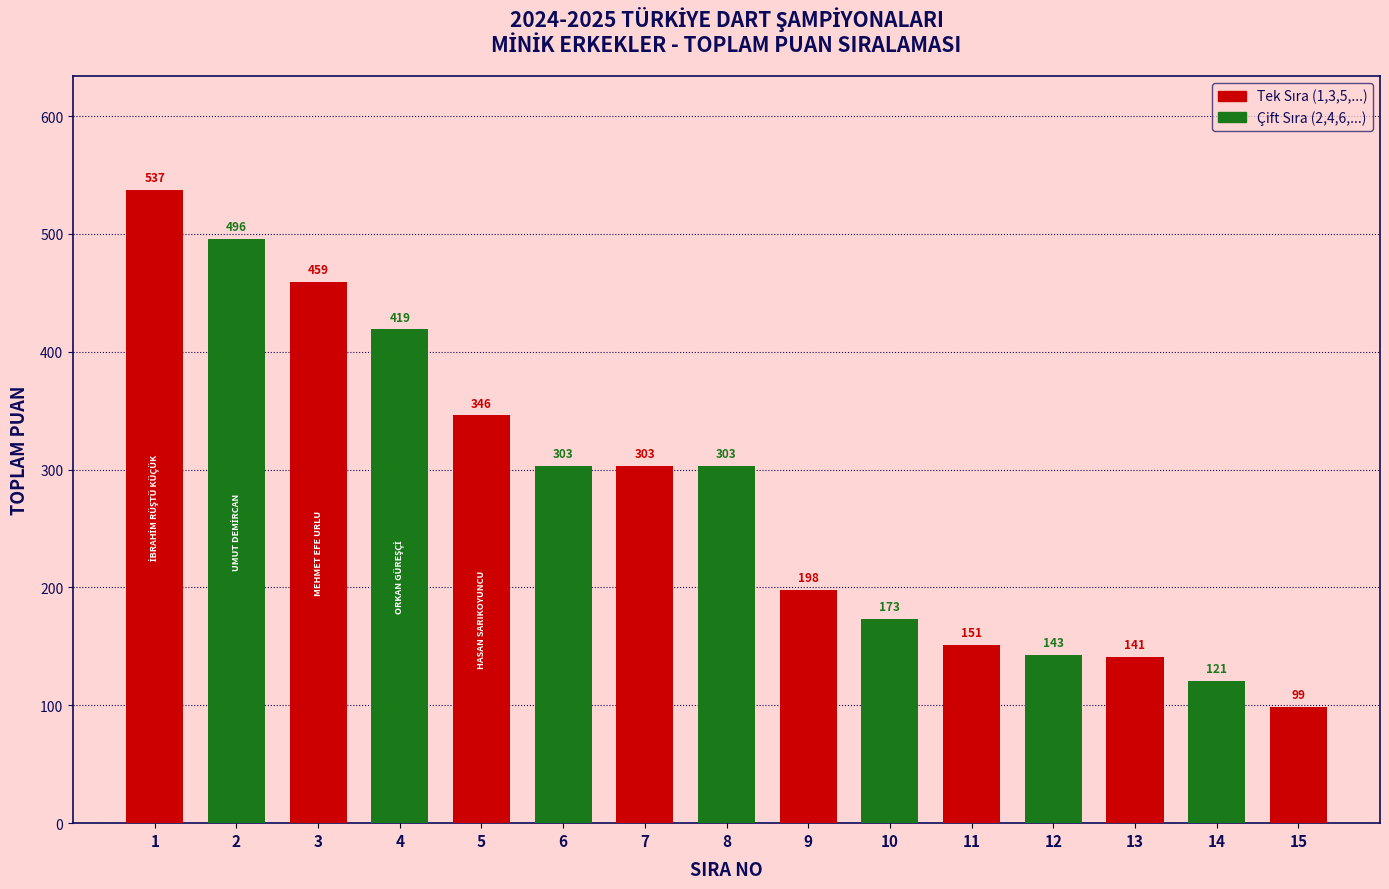

Reading left to right, list all the values displayed in this chart.

537	496	459	419	346	303	303	303	198	173	151	143	141	121	99